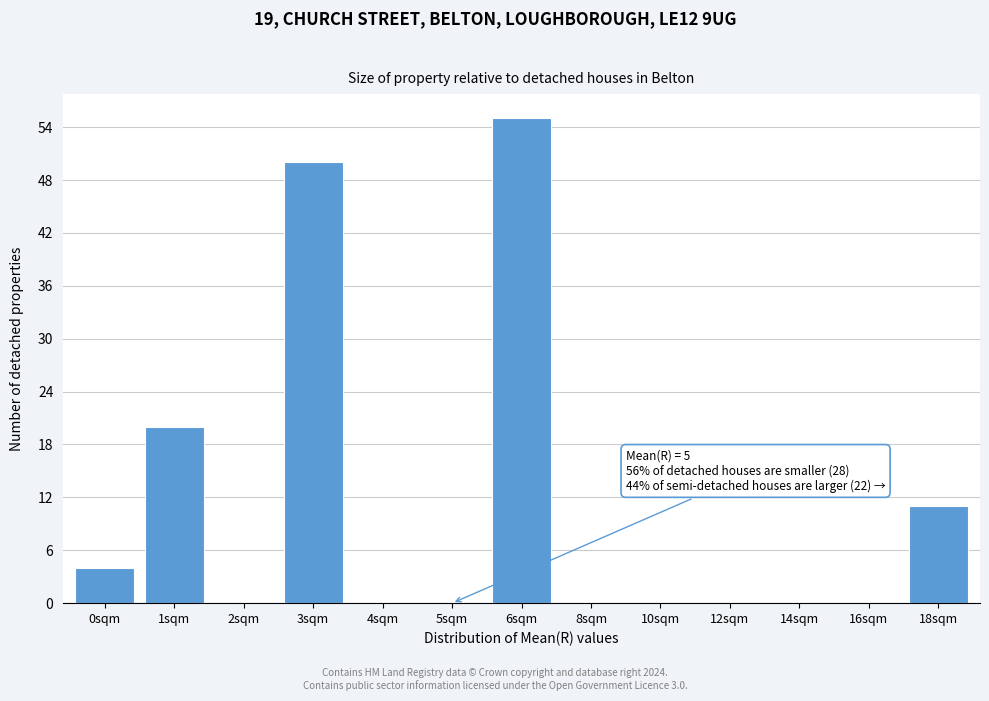

Reading left to right, transcribe all the data shown in this chart.

0sqm=4	1sqm=20	2sqm=0	3sqm=50	4sqm=0	5sqm=0	6sqm=55	8sqm=0	10sqm=0	12sqm=0	14sqm=0	16sqm=0	18sqm=11